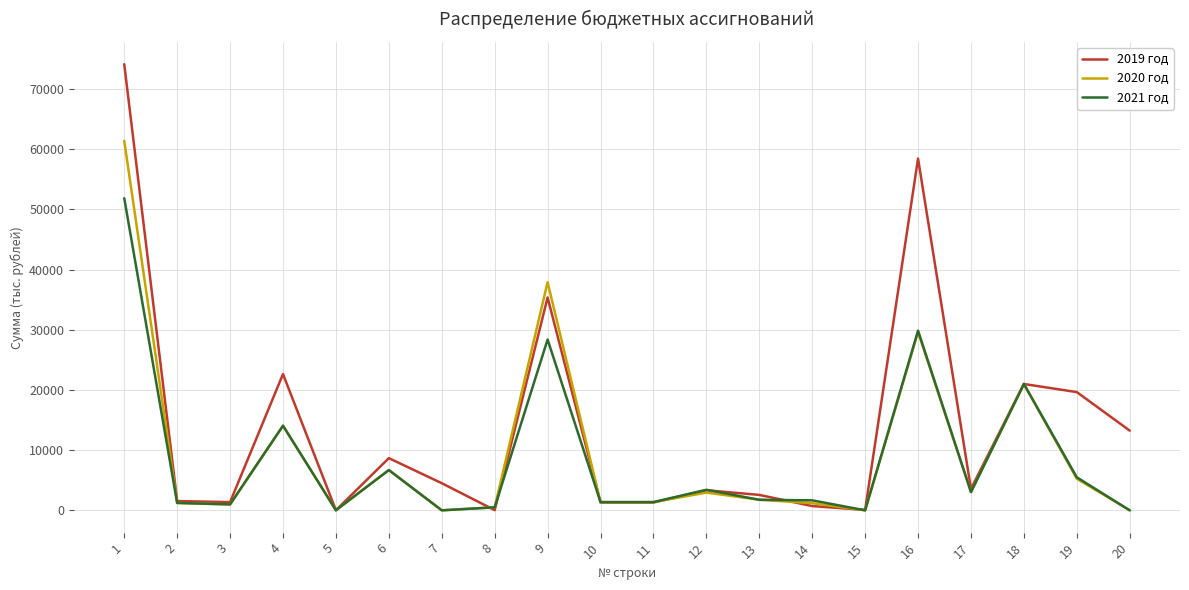

What value does the 2021 год series have at 6?

6688.4